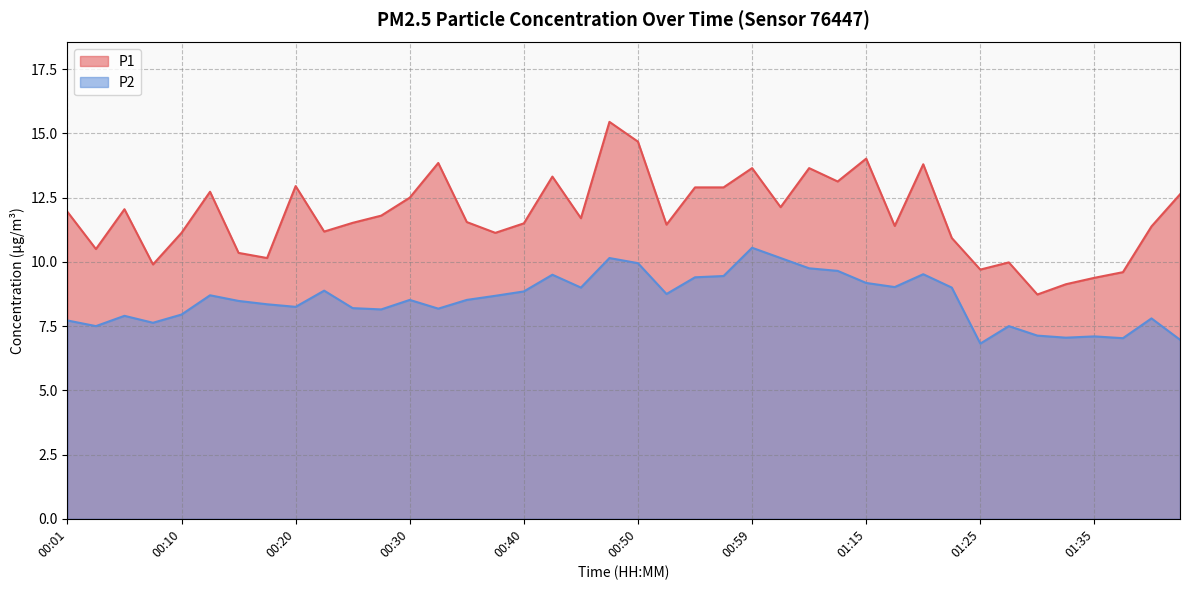

Is it true that P2 equals 7.0 at 01:42?

True